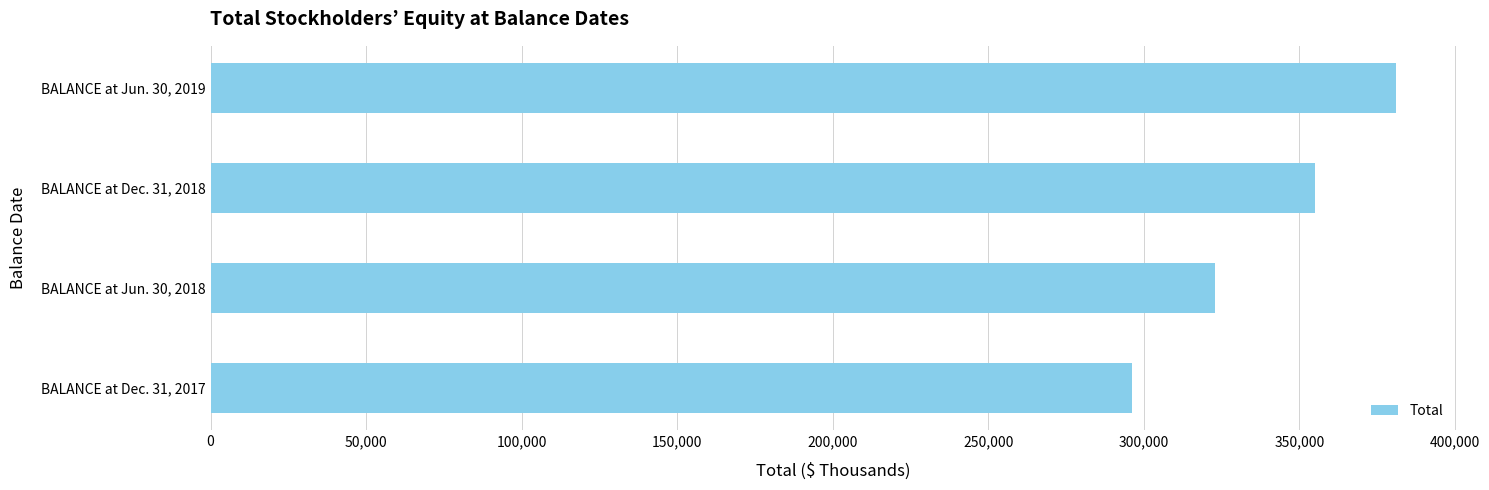

Approximately how many times larger is the value at BALANCE at Jun. 30, 2018 compared to BALANCE at Dec. 31, 2018?

0.9